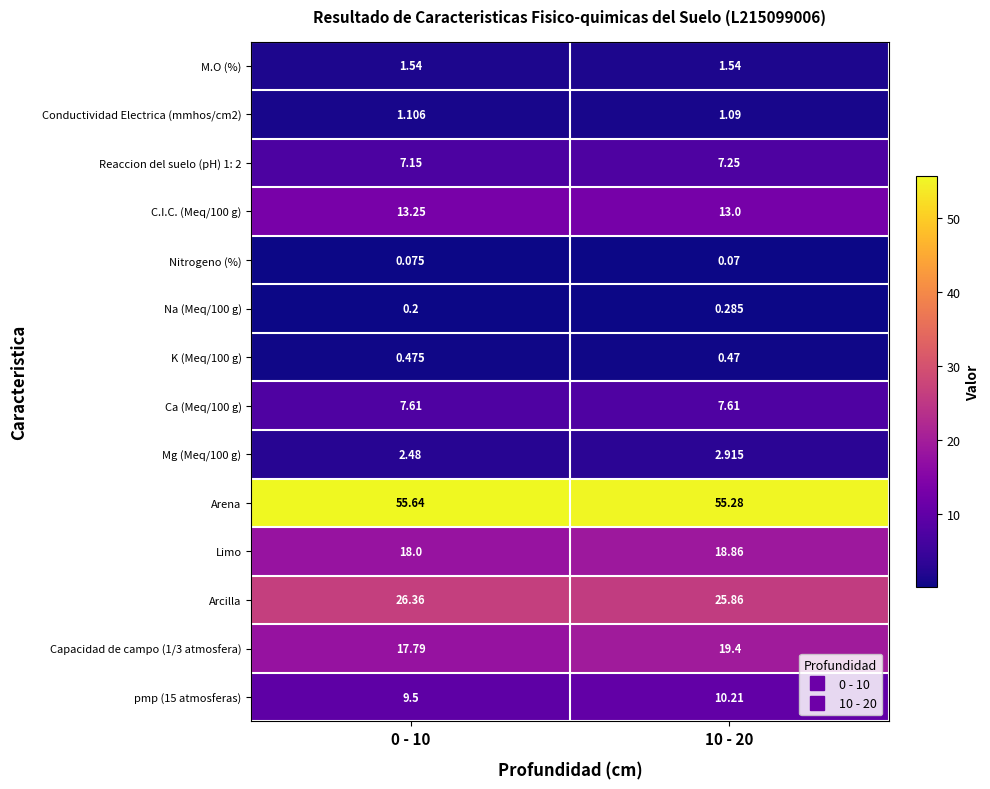

Which series has the largest total across all categories?

Arena